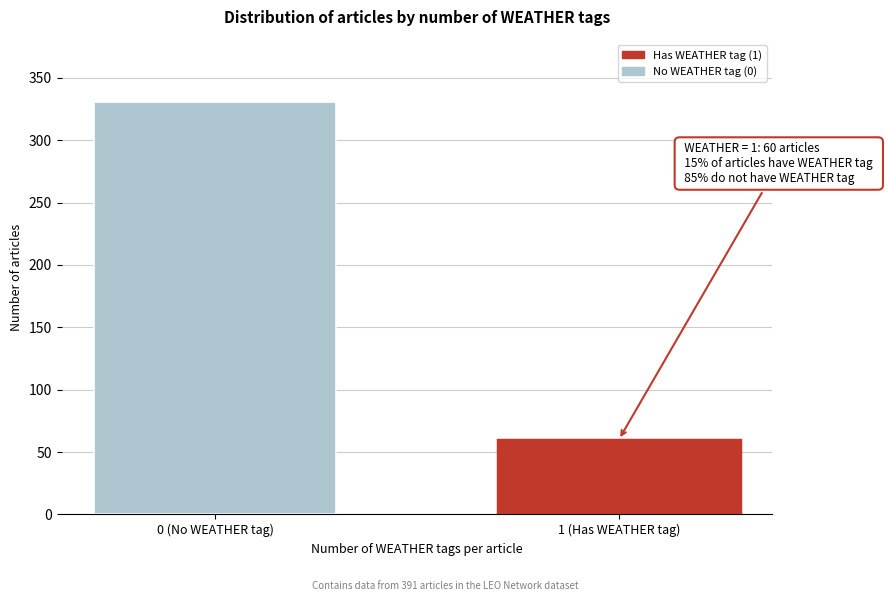

Reading left to right, list all the values displayed in this chart.

0 (No WEATHER tag)=331	1 (Has WEATHER tag)=60